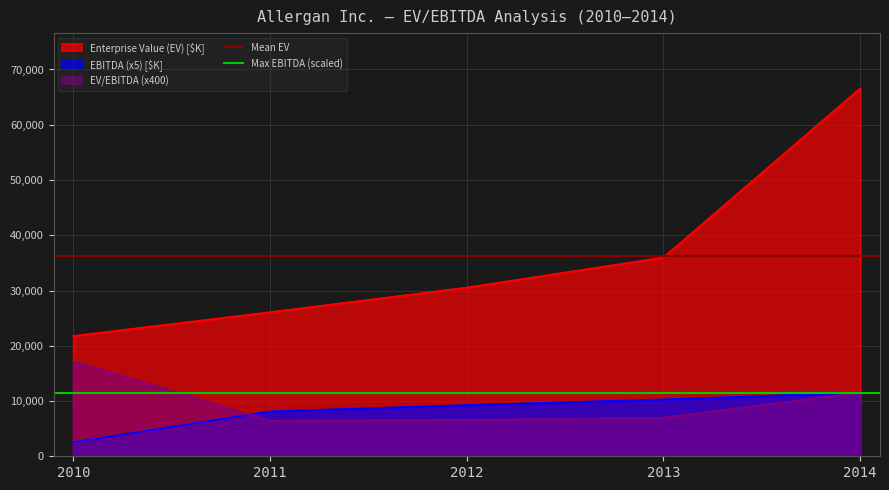

At how many categories does at least one series exceed 31057?

2